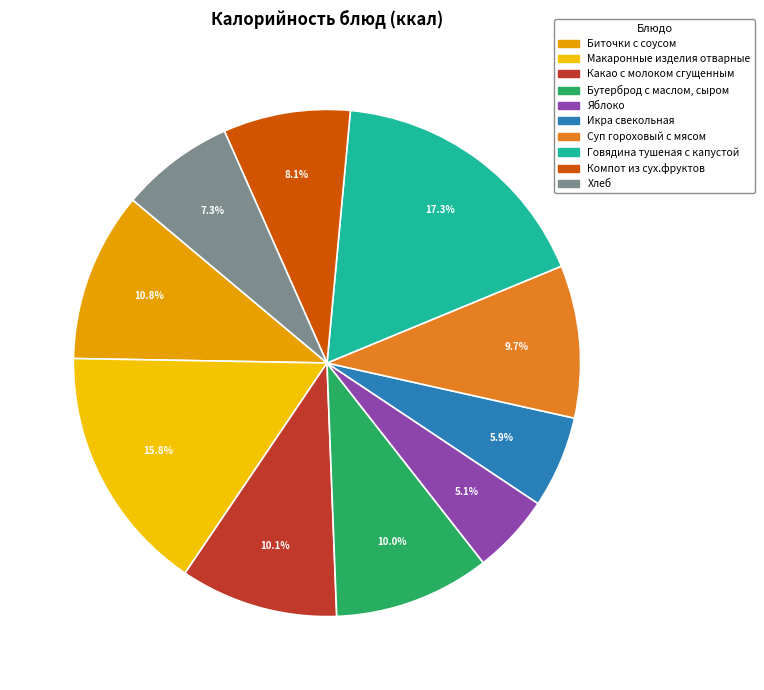

True or false: Какао с молоком сгущенным accounts for 16% of the total.

False